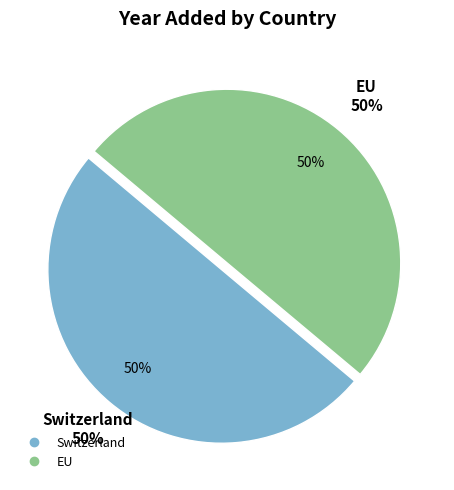

What is the largest slice in the pie chart?

Switzerland